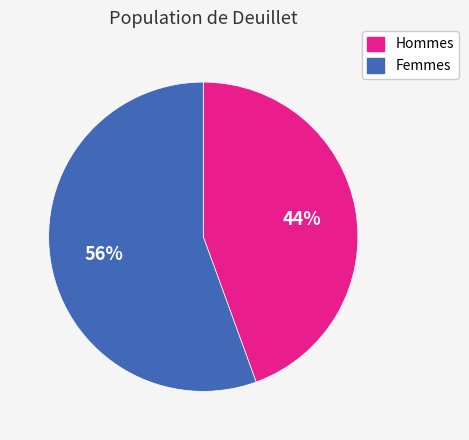

Is the sum of Hommes and Femmes greater than half?

Yes